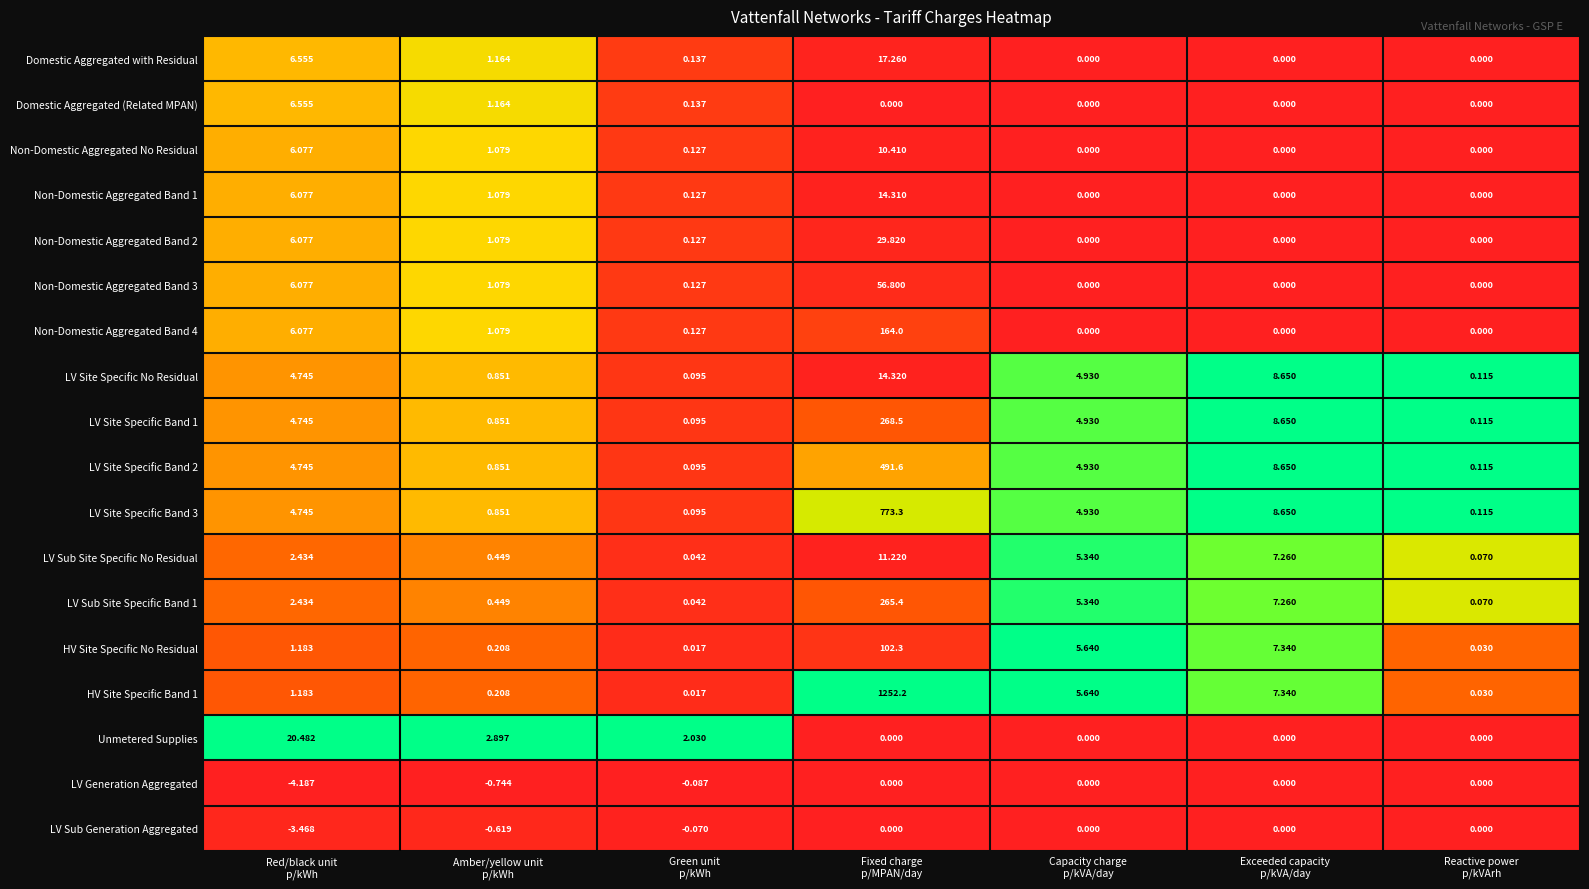

What is the spread (max minus min) of values at Red/black unit
p/kWh?

24.7